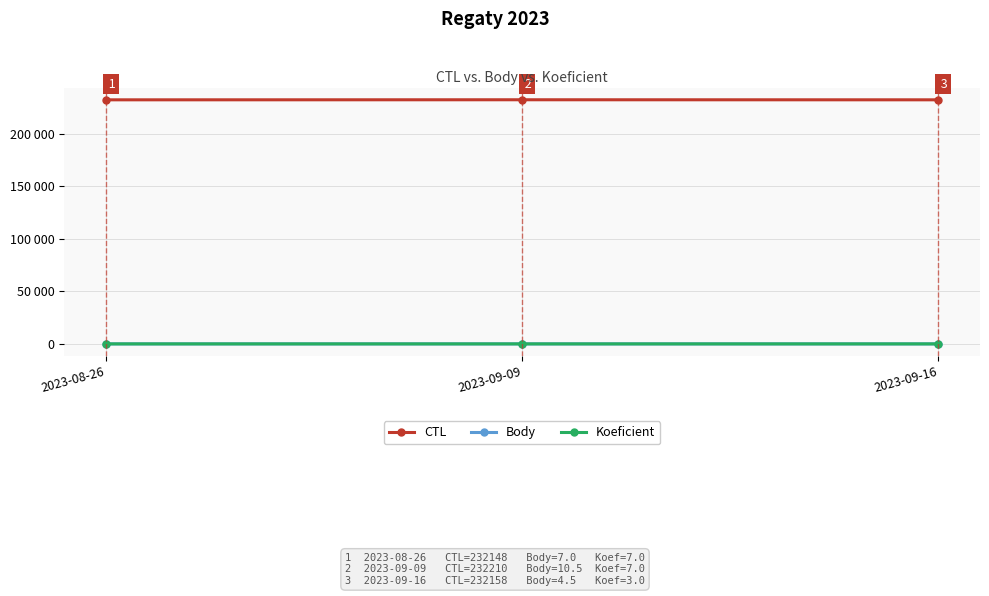

What is the label of the 2nd point from the right?

2023-09-09